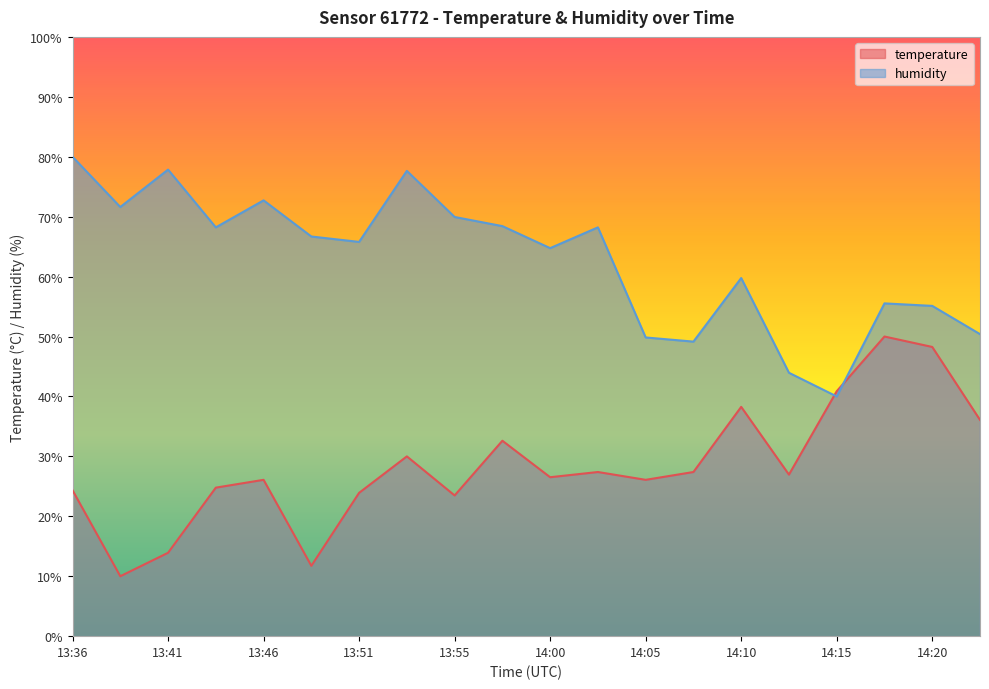

How many lines are shown in the chart?

2